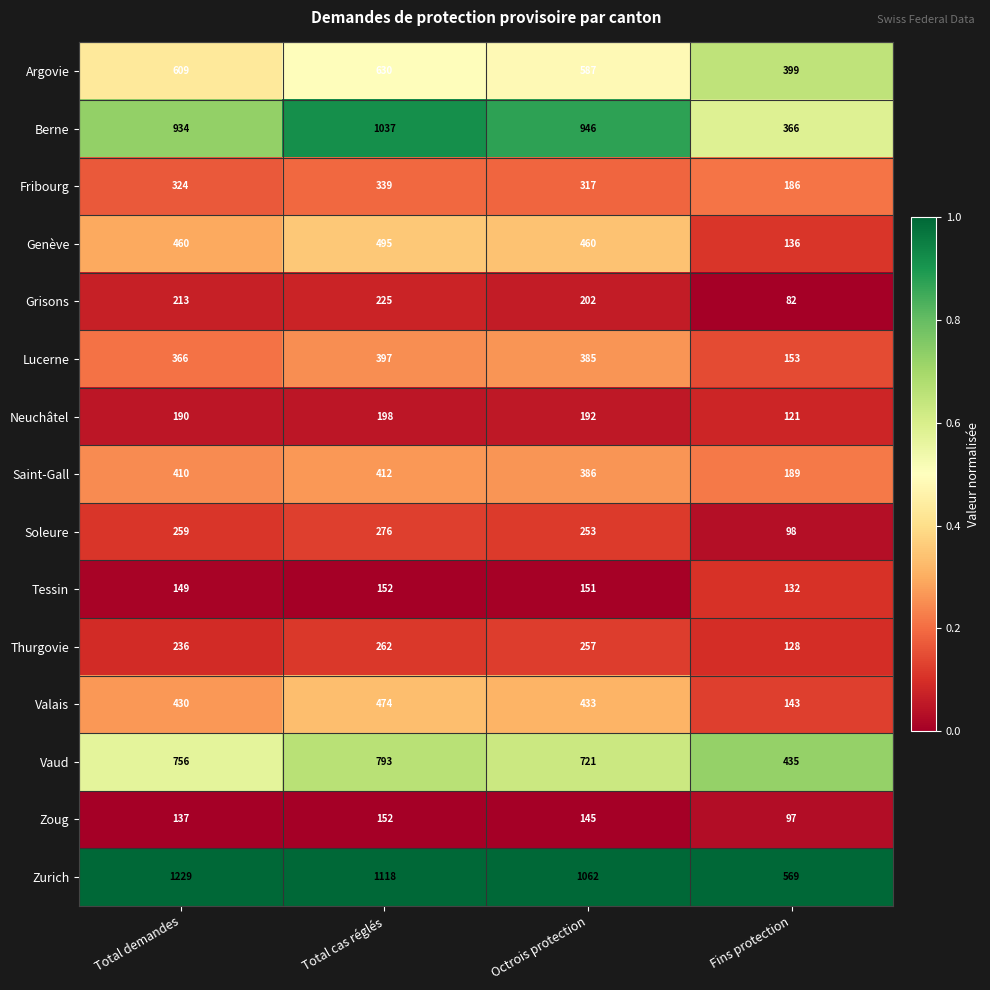

At Total demandes, list the series in order from smallest to largest.

Zoug, Tessin, Neuchâtel, Grisons, Thurgovie, Soleure, Fribourg, Lucerne, Saint-Gall, Valais, Genève, Argovie, Vaud, Berne, Zurich